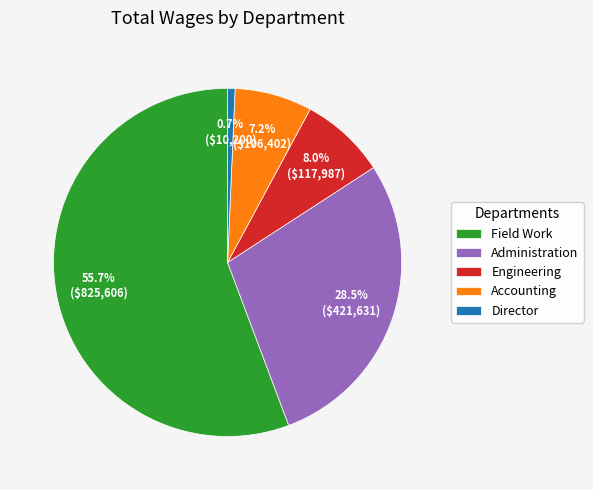

What is the ratio of the value at Administration to the value at Director?

41.3